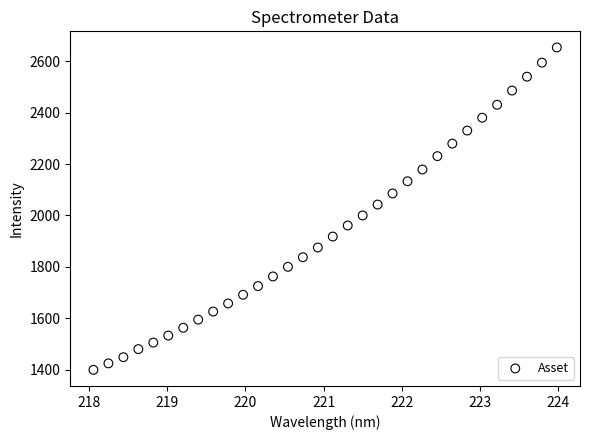

What is the range of Y values (max minus min)?

1254.2